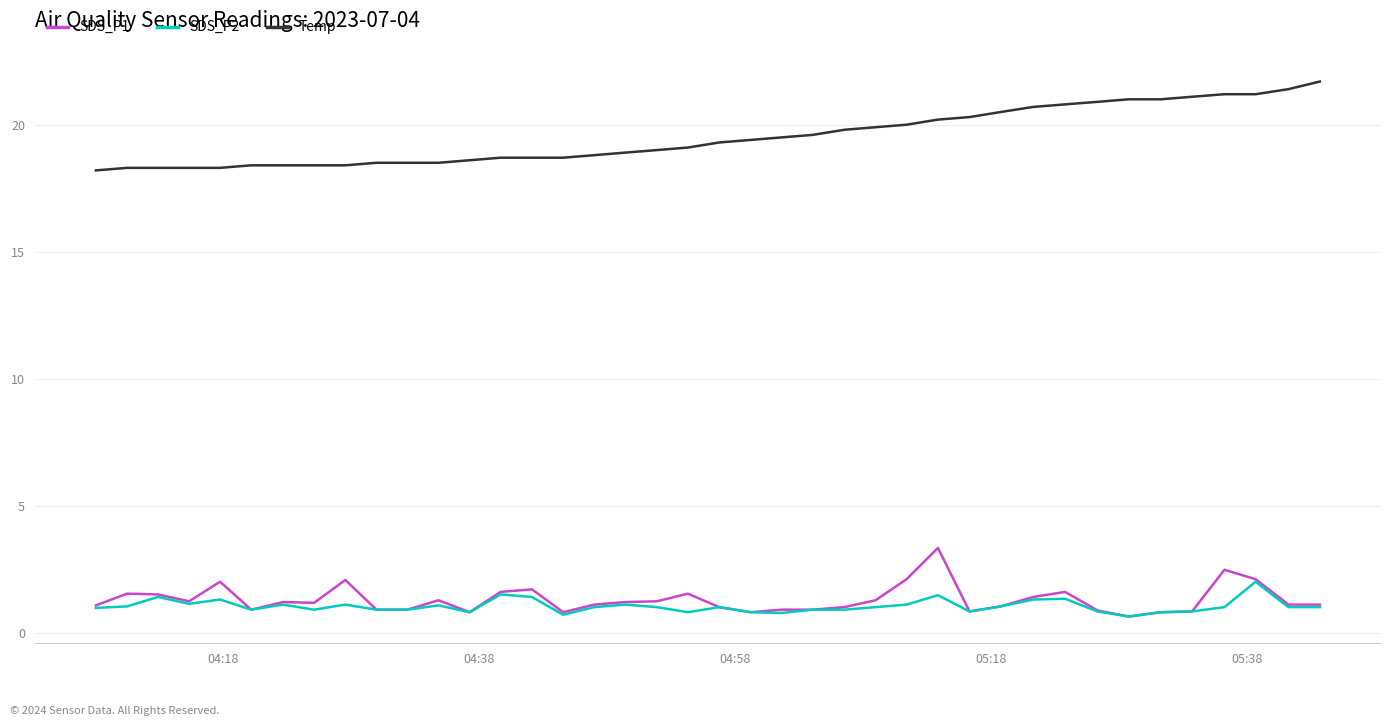

True or false: SDS_P1 and Temp intersect in this chart.

False